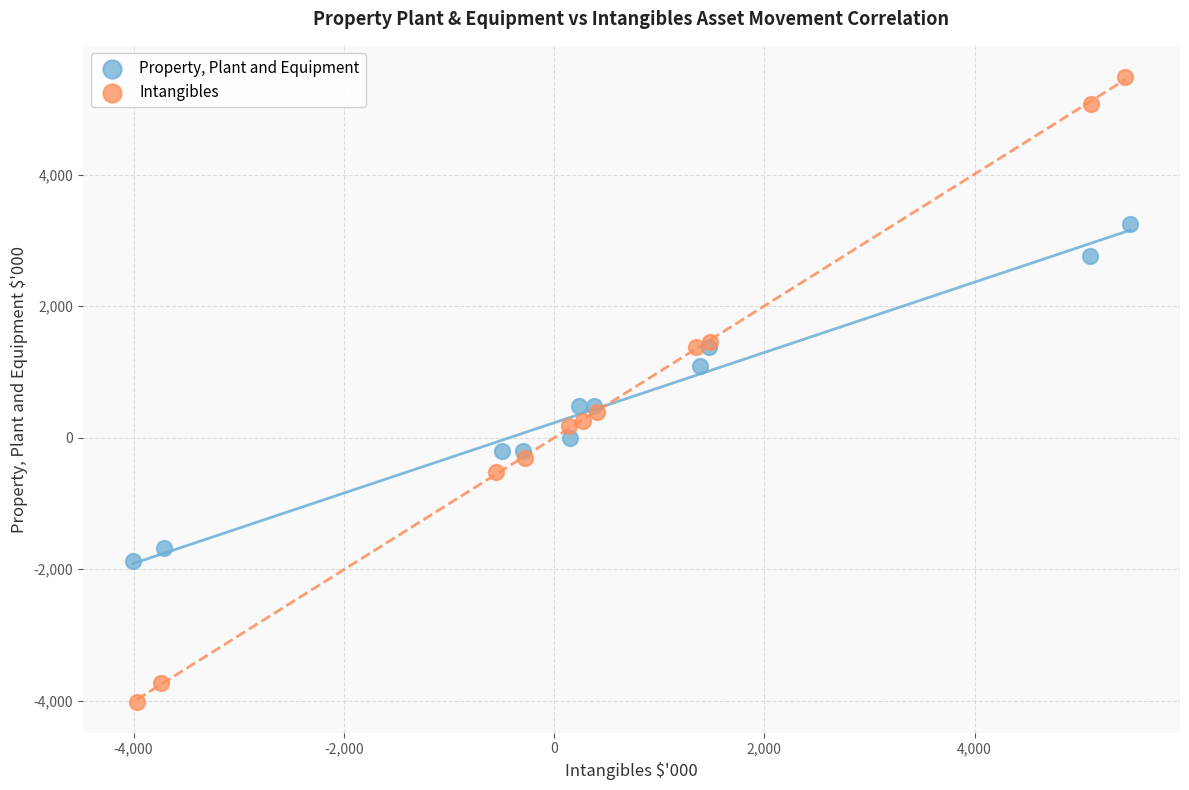

What are all the series names shown in the legend?

Property, Plant and Equipment, Intangibles